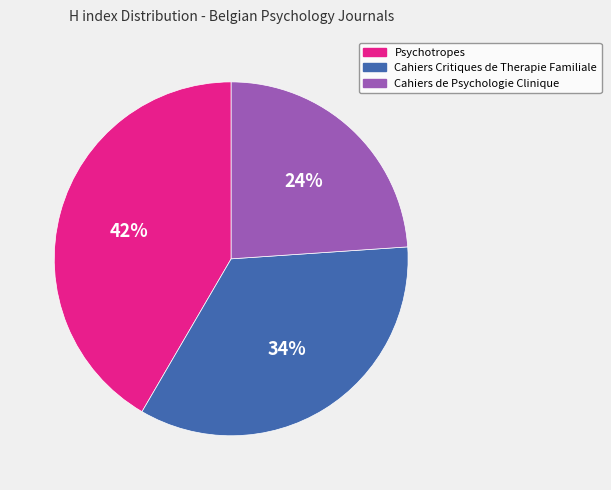

Is the sum of Cahiers de Psychologie Clinique and Psychotropes greater than half?

Yes